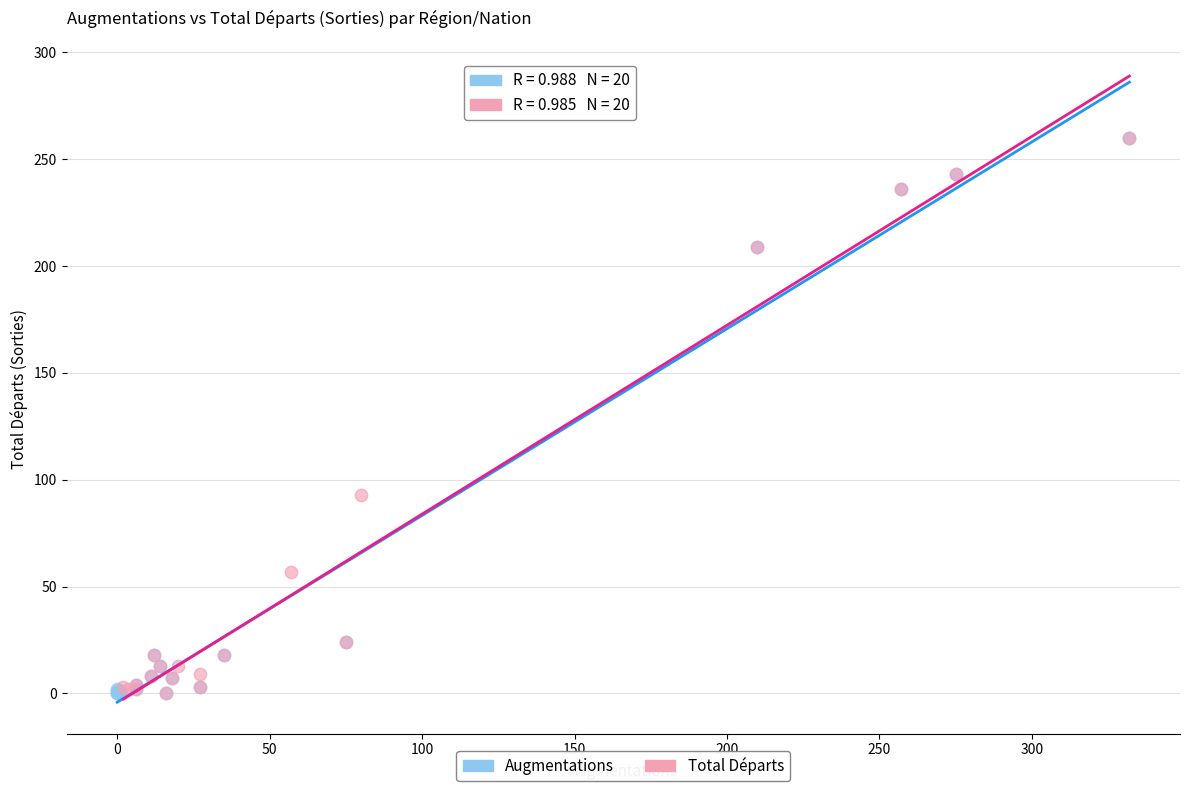

What are all the series names shown in the legend?

Augmentations, Total Départs